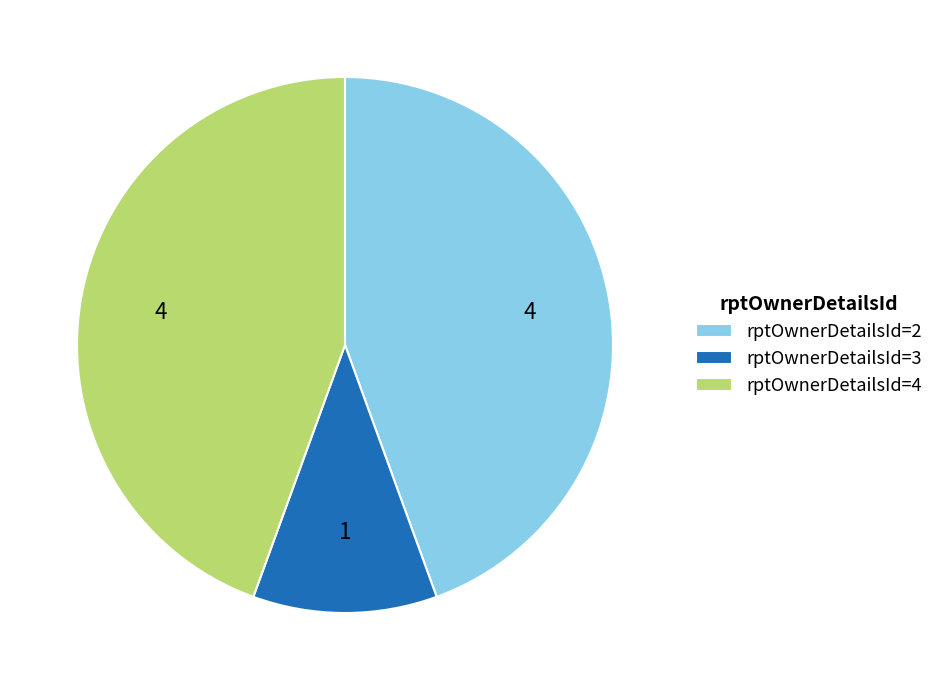

Approximately how many times larger is the value at rptOwnerDetailsId=4 compared to rptOwnerDetailsId=2?

1.0